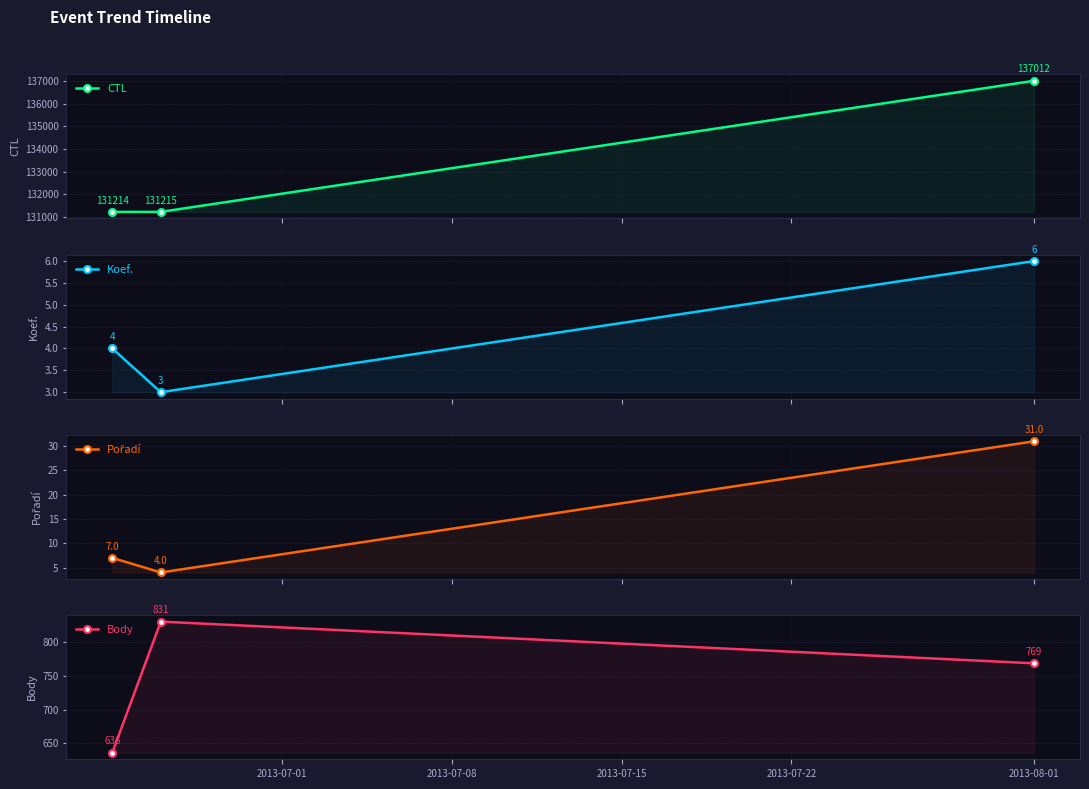

Between 2013-07-08 and 2013-07-15, which series saw the biggest shift?

CTL